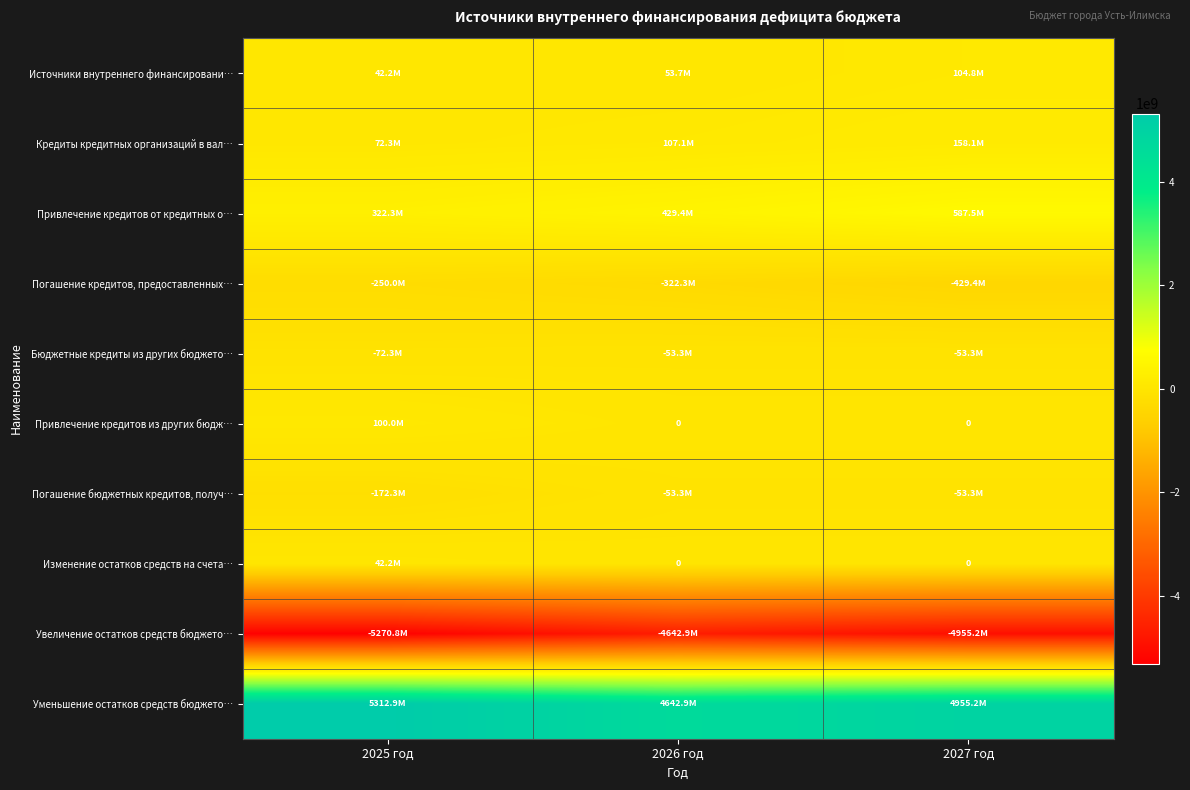

What is the smallest value displayed?

-5270768847.9